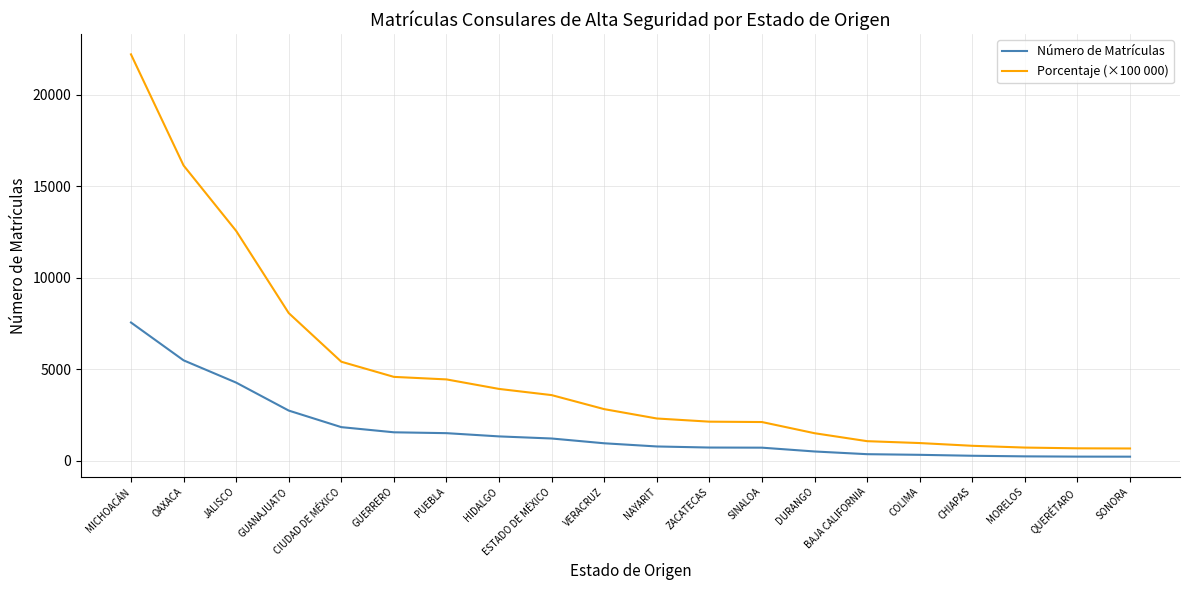

True or false: Porcentaje (×100 000) and Número de Matrículas intersect in this chart.

False